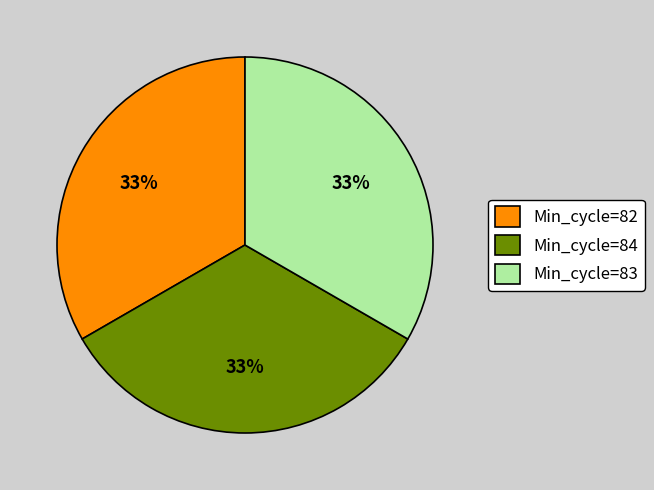

To the nearest percent, what is the average slice percentage?

33%